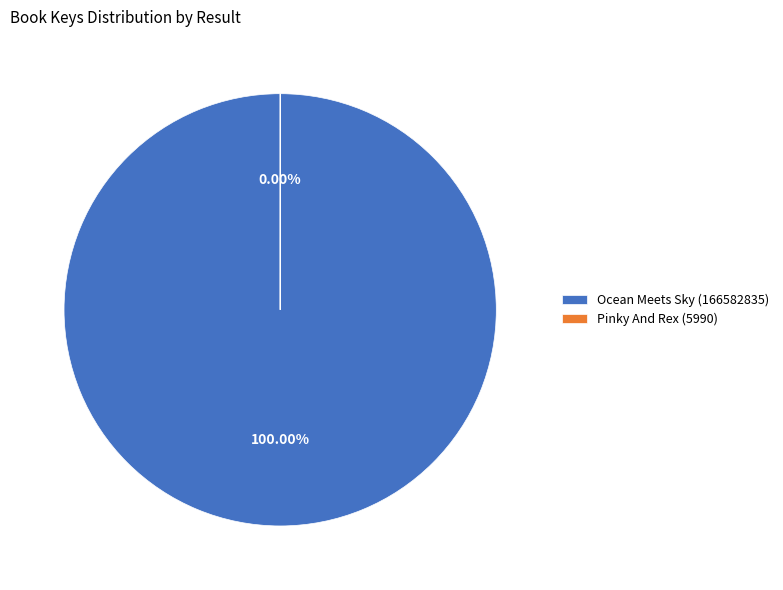

Which has a higher value, Pinky And Rex (5990) or Ocean Meets Sky (166582835)?

Ocean Meets Sky (166582835)